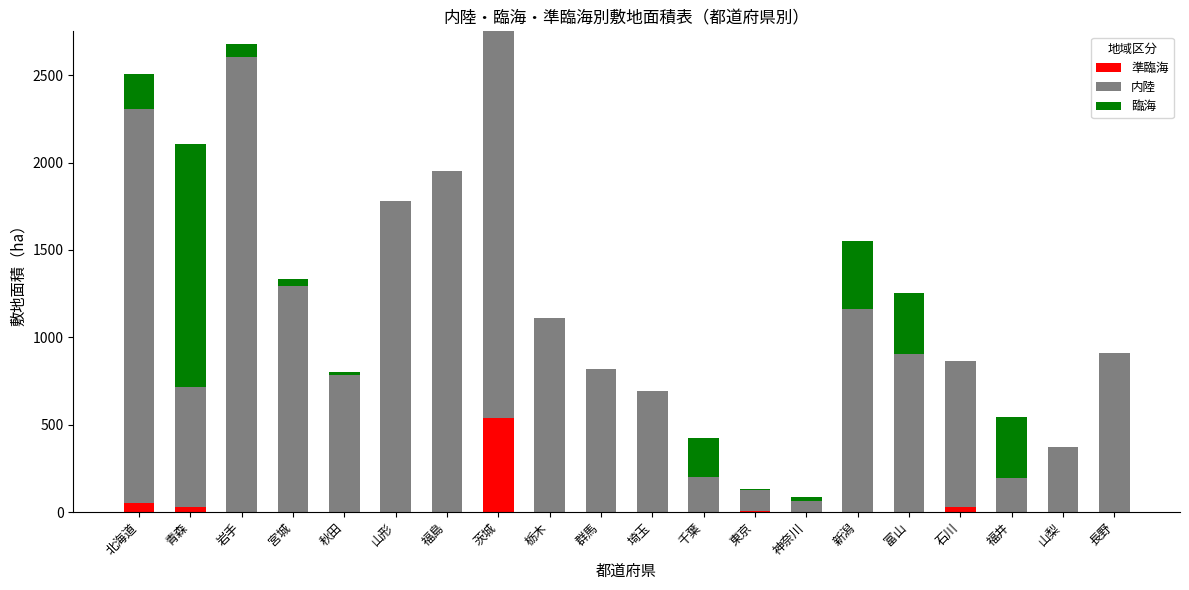

Are the bars grouped side by side (vs. stacked)?

No